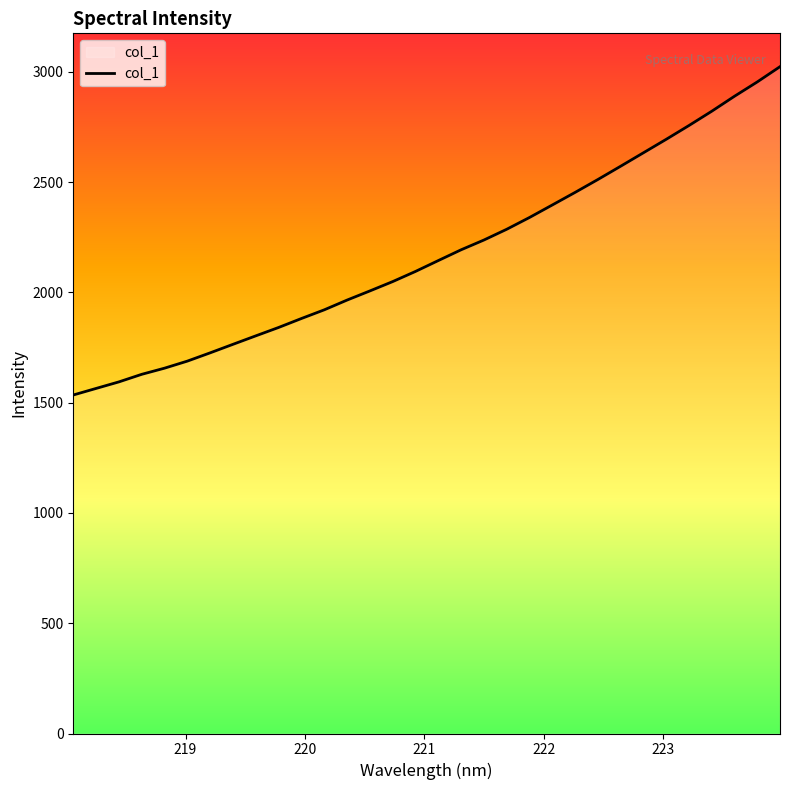

What is the maximum value shown in the chart?

3023.1